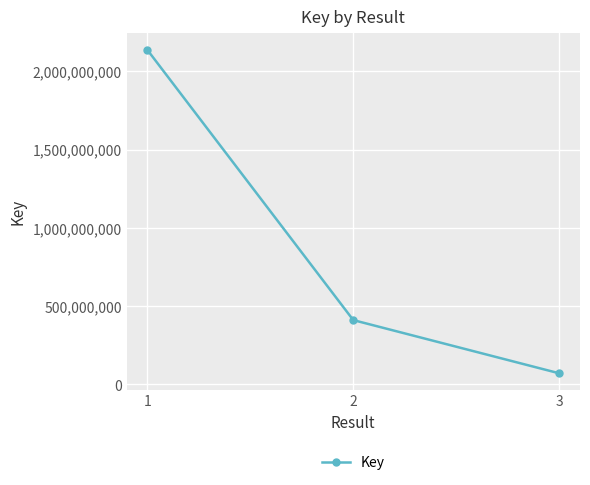

At which label is the value closest to 1104747277?

2